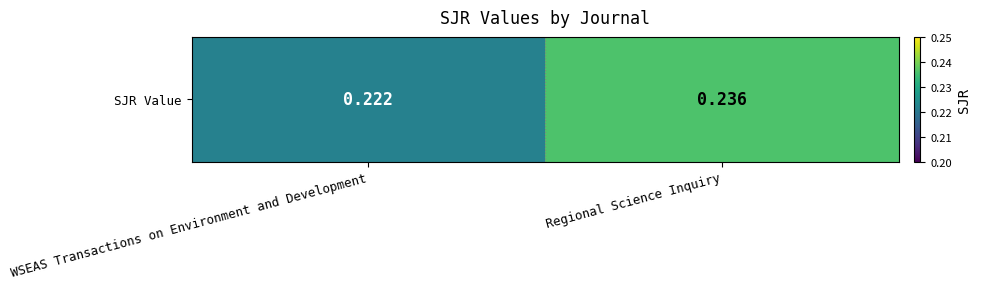

What is the average value?

0.2